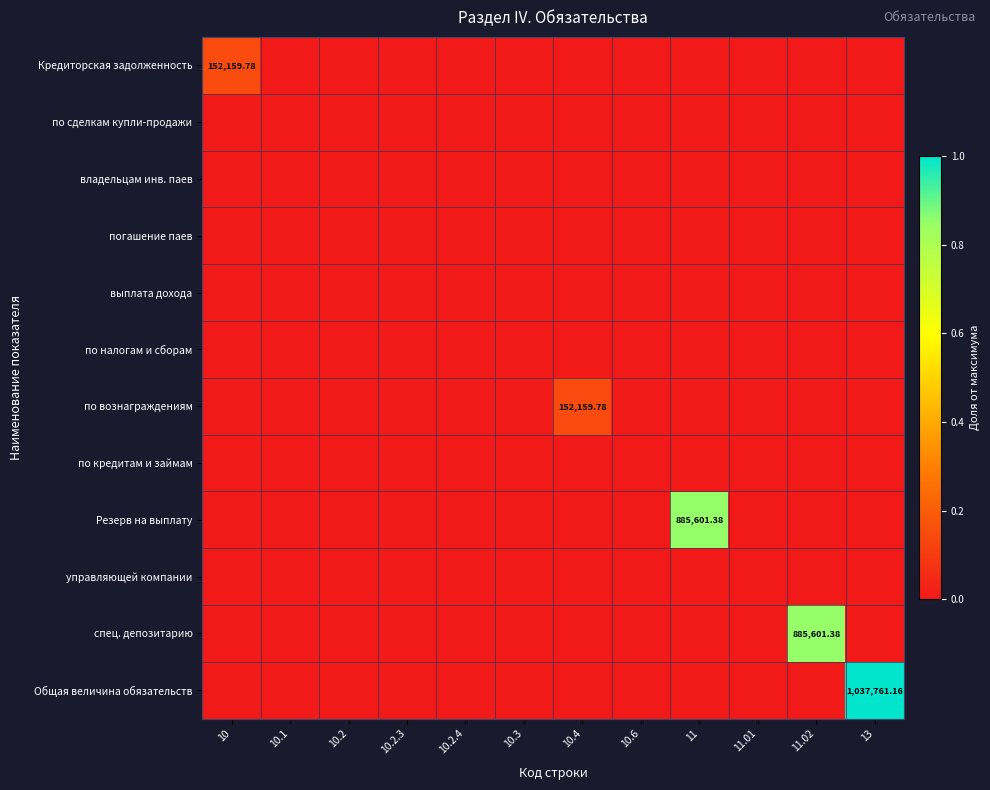

Which has a higher value, 11.01 or 10?

10